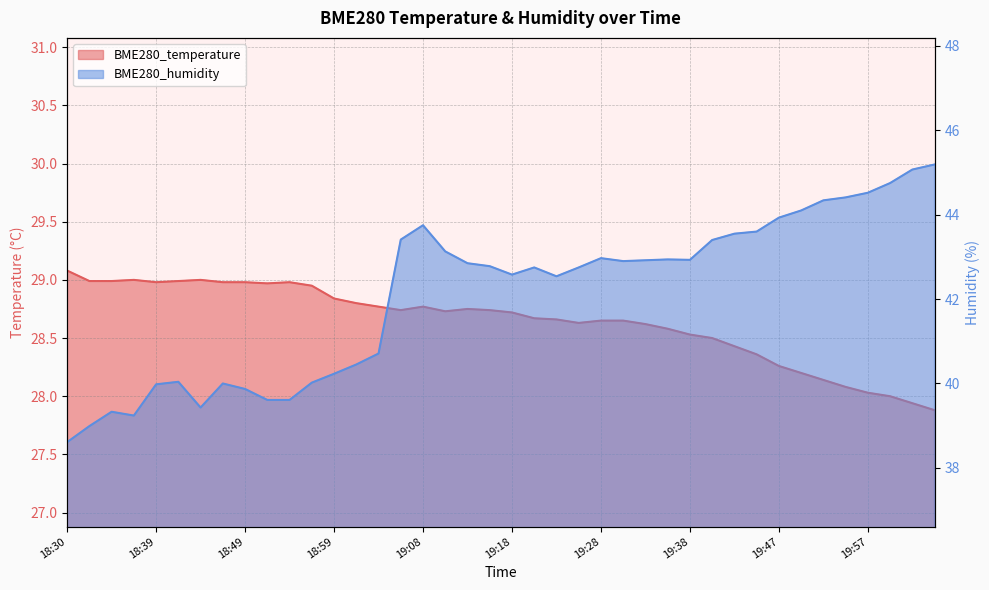

At which label does BME280_temperature reach its minimum?

20:04